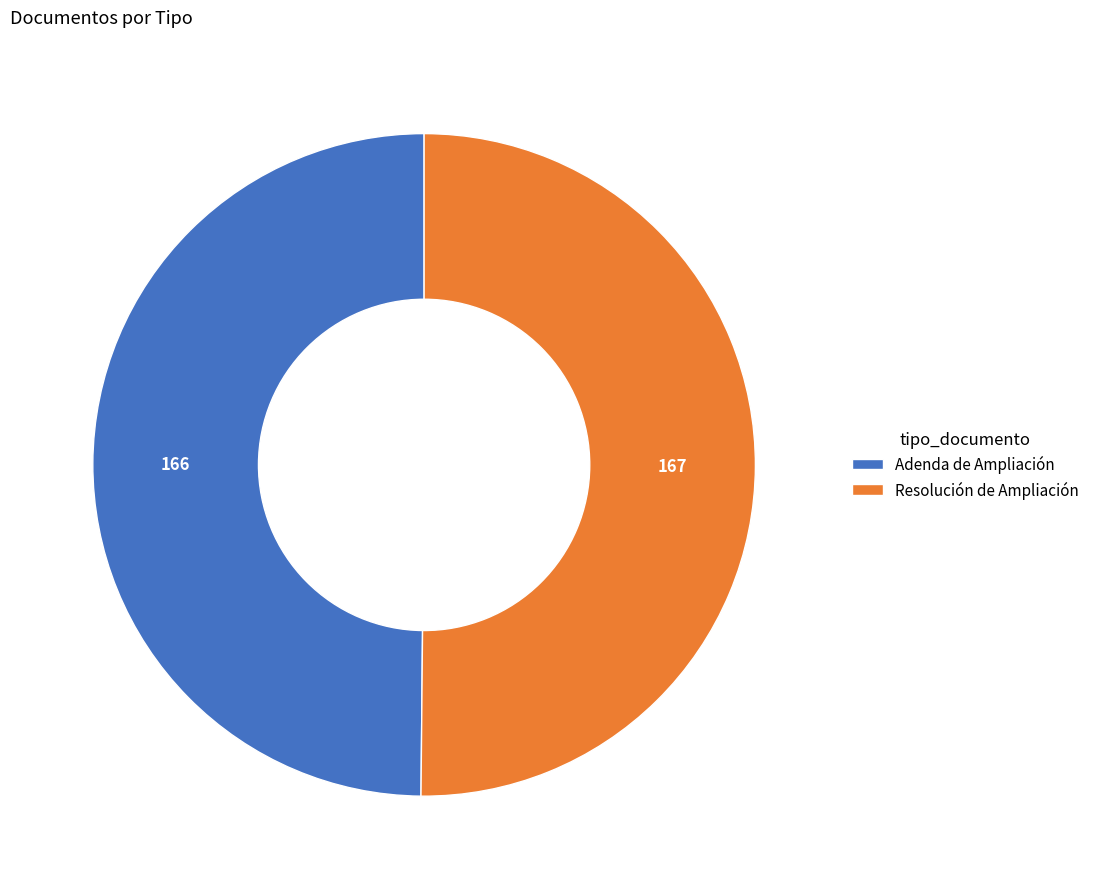

What is the ratio of the value at Adenda de Ampliación to the value at Resolución de Ampliación?

1.0